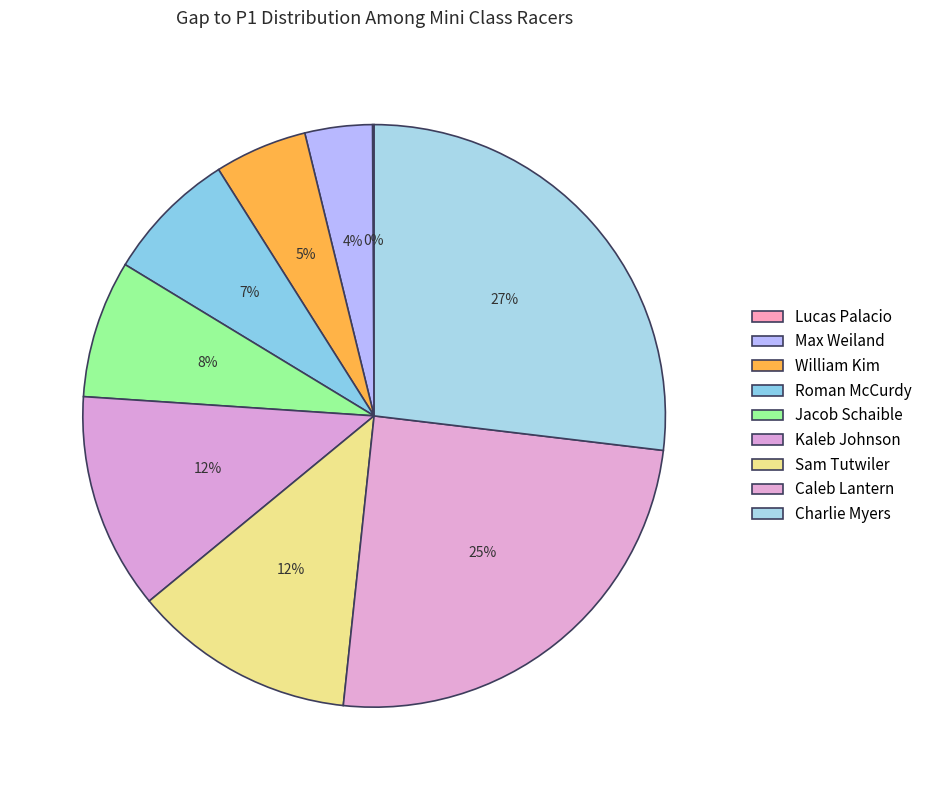

Does Jacob Schaible represent more than half of the total?

No